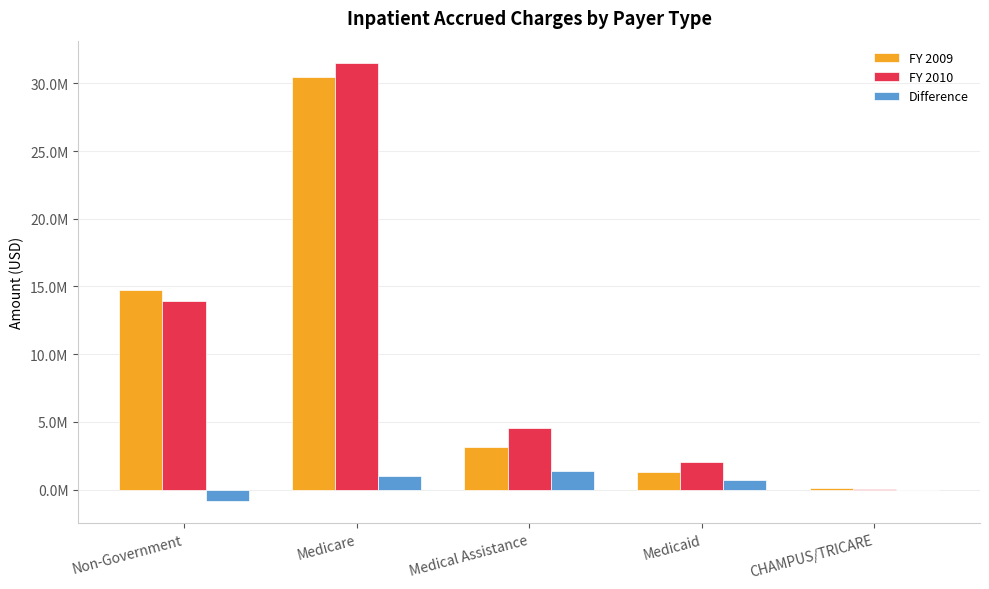

What is the maximum value shown in the chart?

31529133